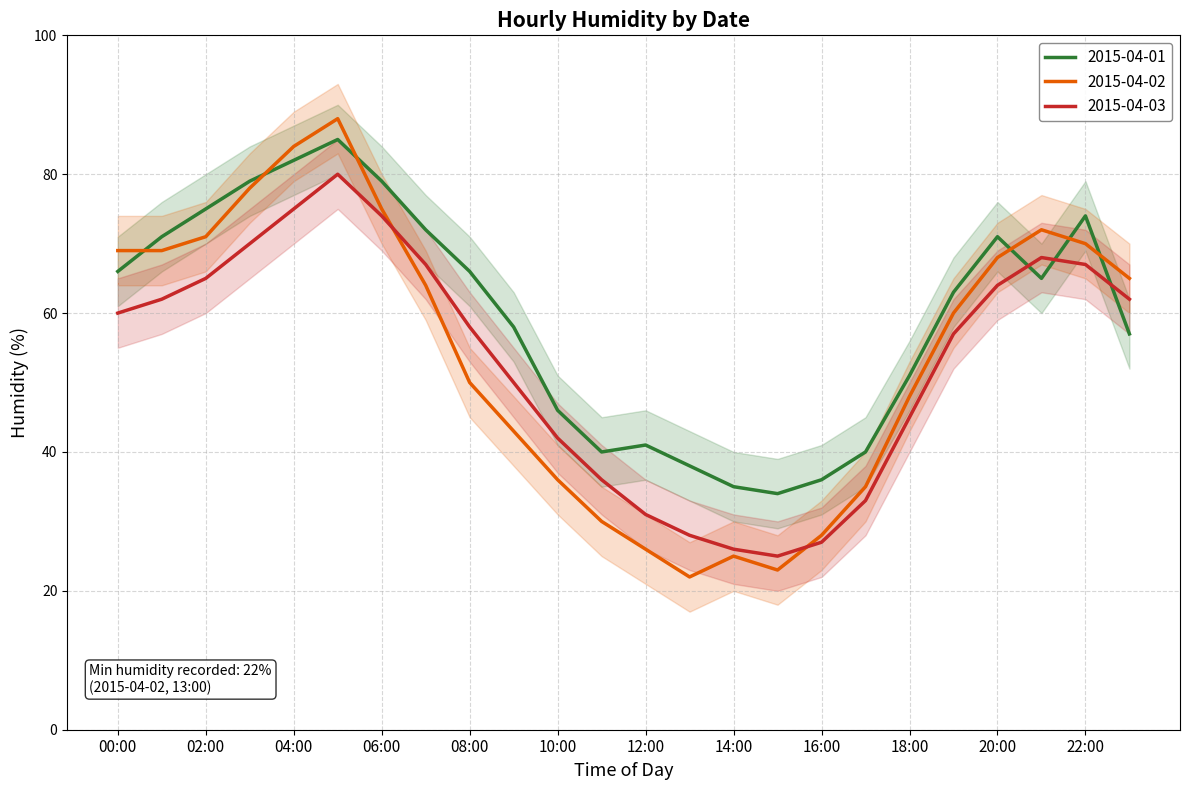

At which category is the sum across all series the highest?

05:00